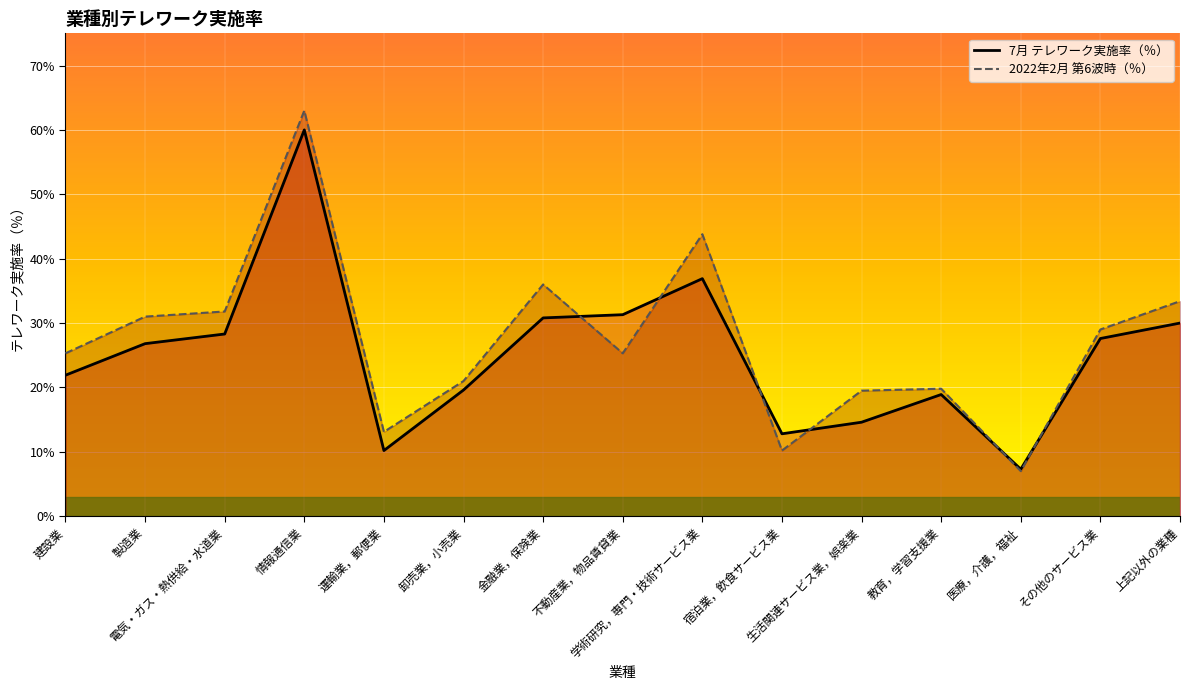

How many interior local valleys does the 7月 テレワーク実施率（％） series have?

3